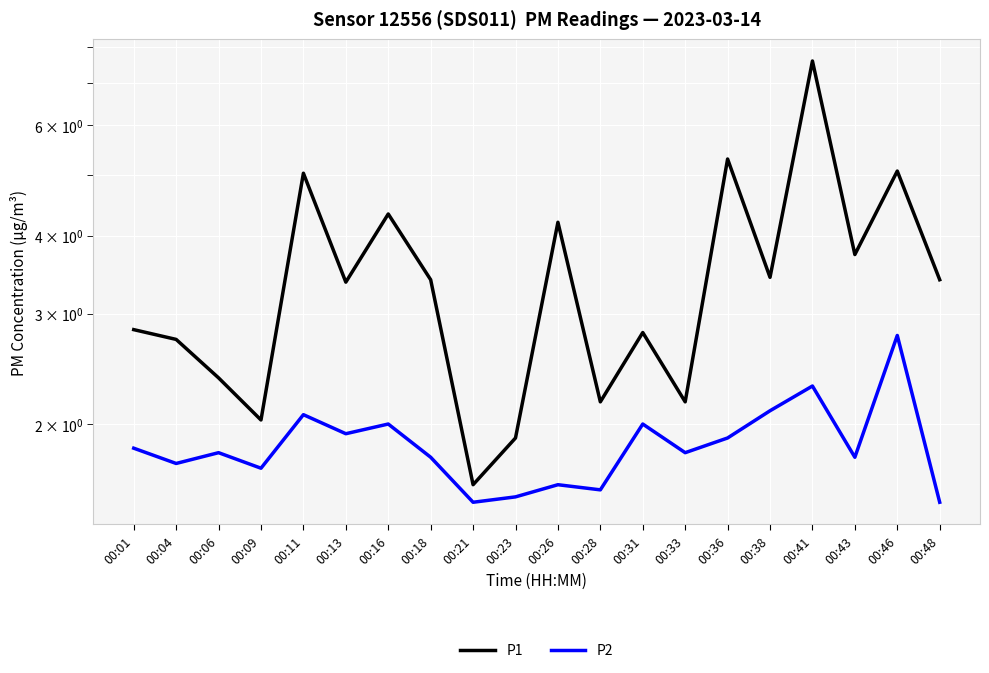

Read the P2 value at 00:36.

1.9